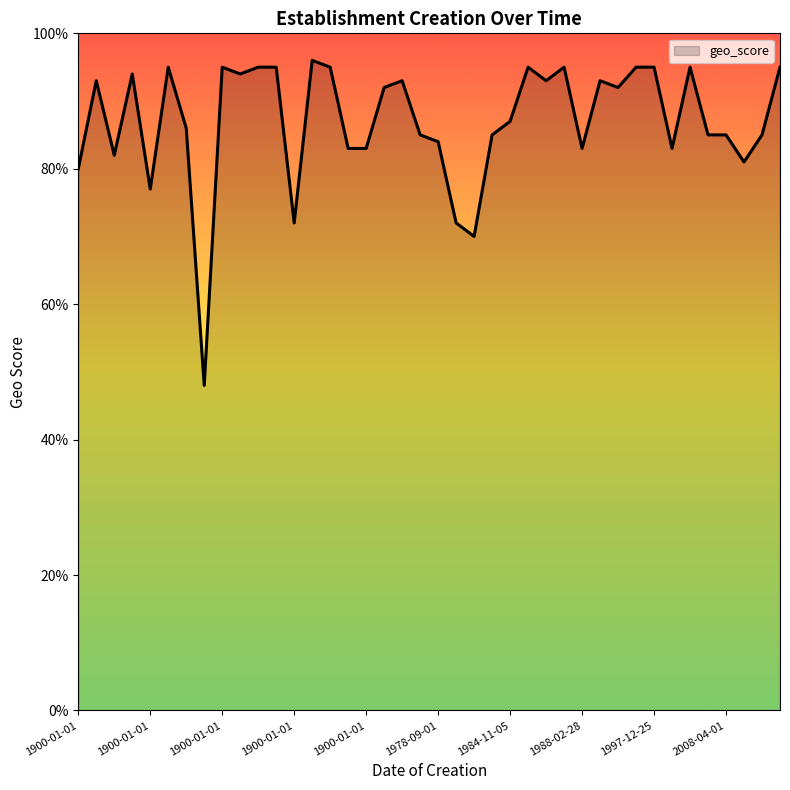

At which category does the data reach its first local valley?

1900-01-01